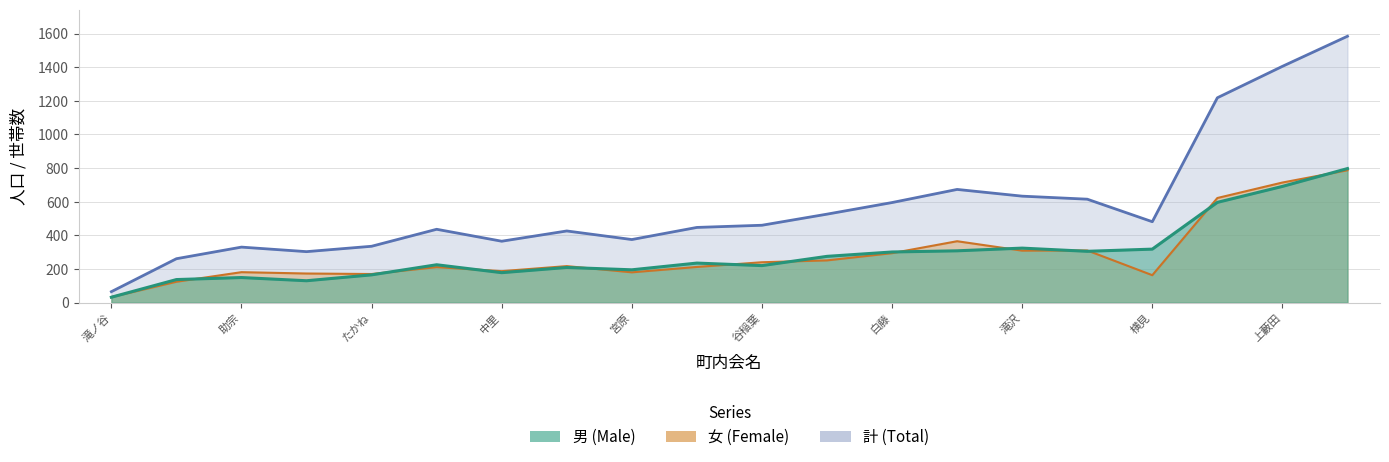

What is the difference between the highest and lowest values at 9?

199